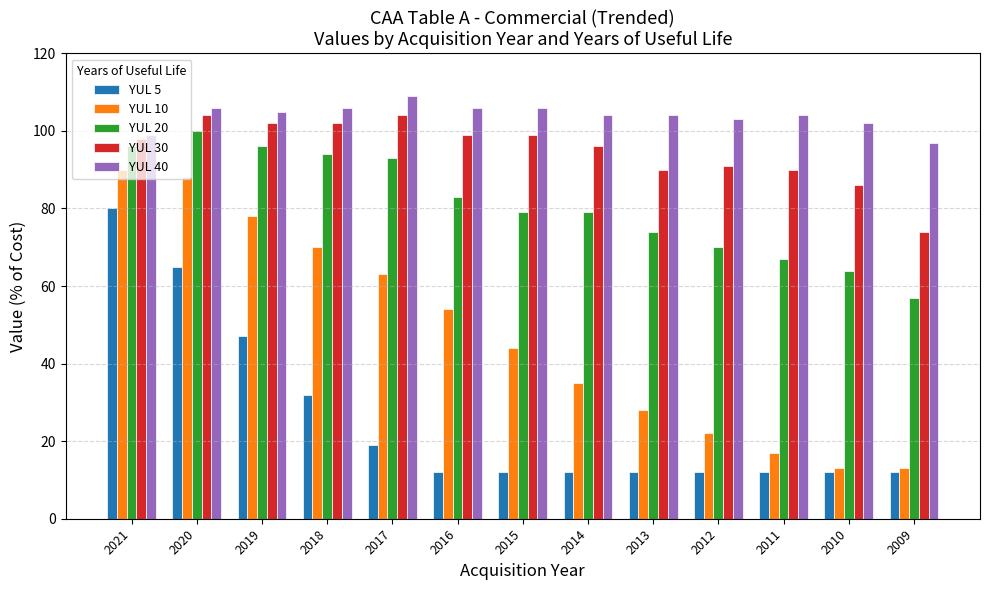

The YUL 40 series shows 106 at 2018. True or false?

True